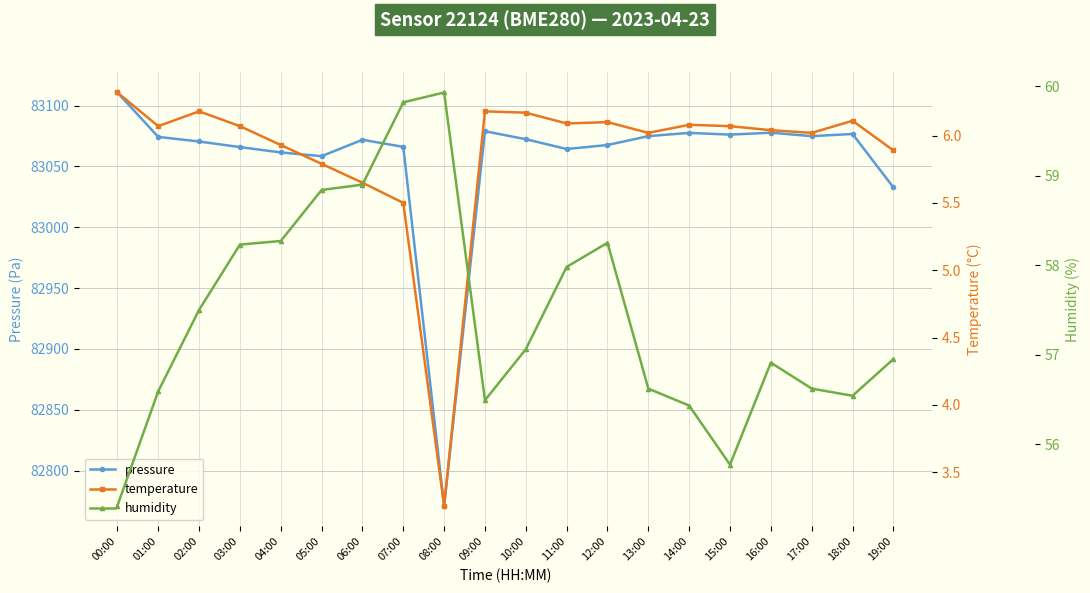

The value of temperature at 06:00 is 5.7. True or false?

True